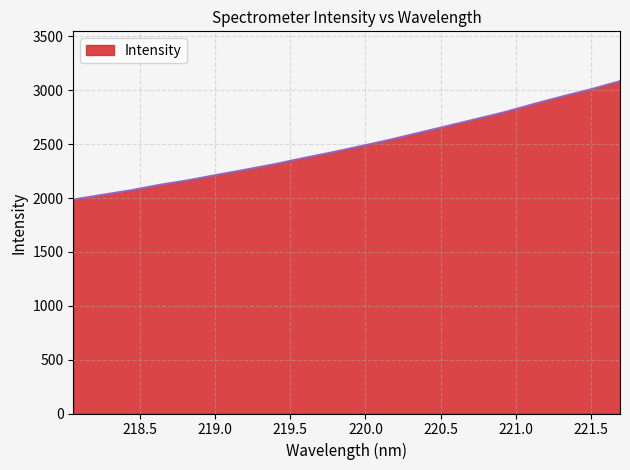

What is the smallest value displayed?

1985.3